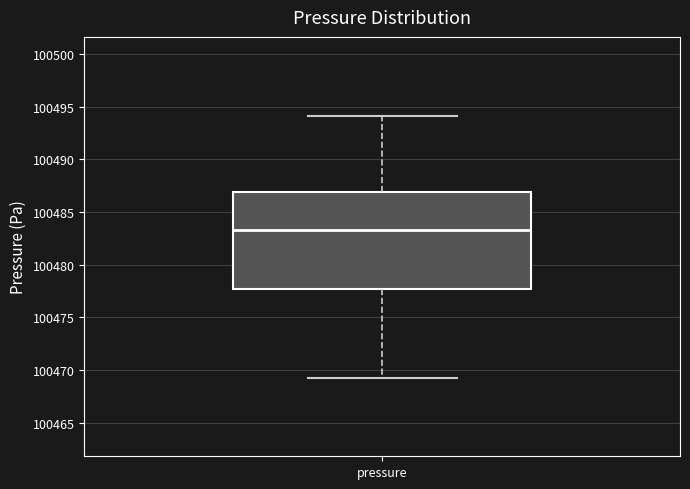

Where is the lower edge of the box for pressure on the y-axis? The values are not printed on the chart, so give them approximately, as read against the axis.

100477.5